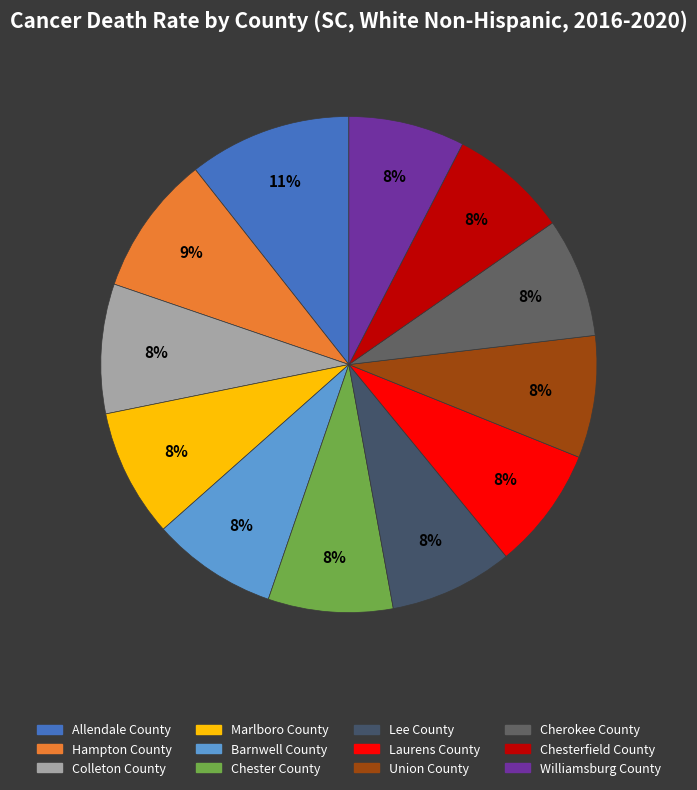

To the nearest percent, what is the difference between the largest and smallest slice percentages?

3%